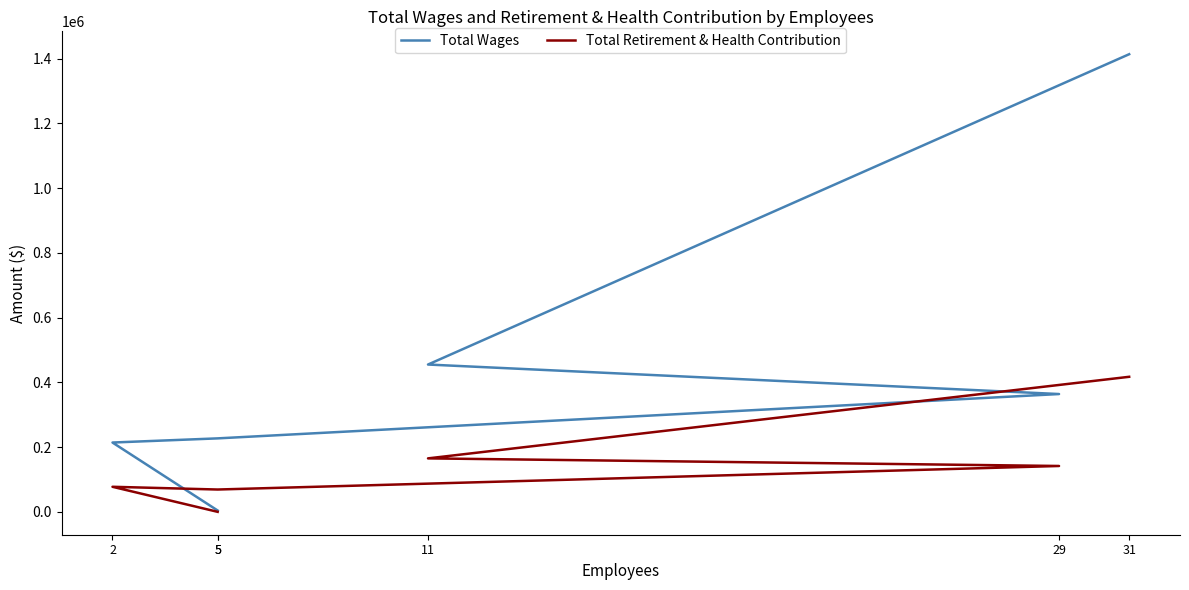

At which label does Total Retirement & Health Contribution reach its minimum?

5